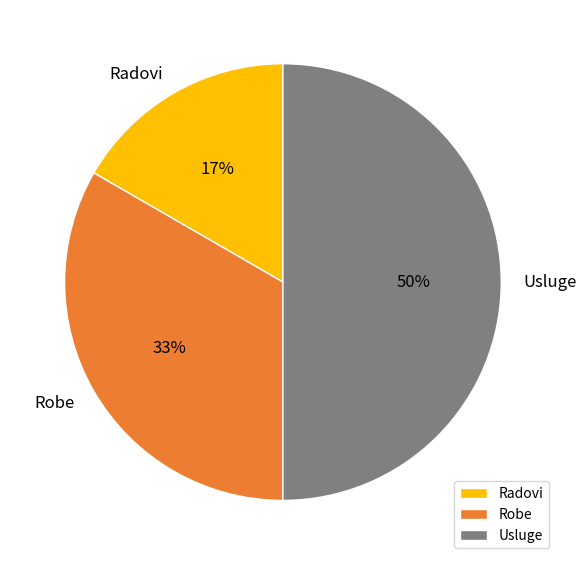

Rank the categories by value from highest to lowest.

Usluge, Robe, Radovi